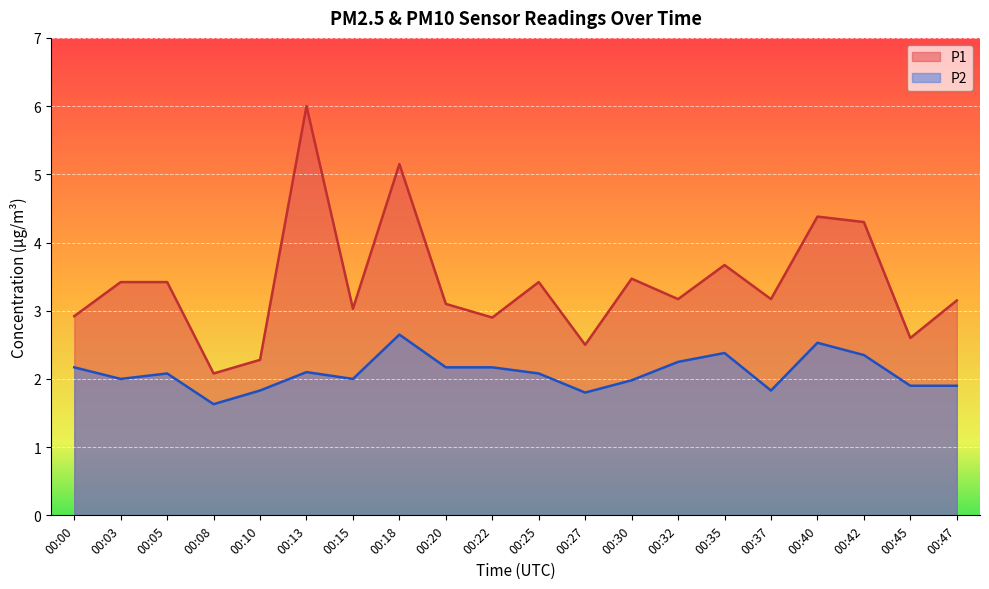

Which category has the lowest value in the P1 series?

00:08